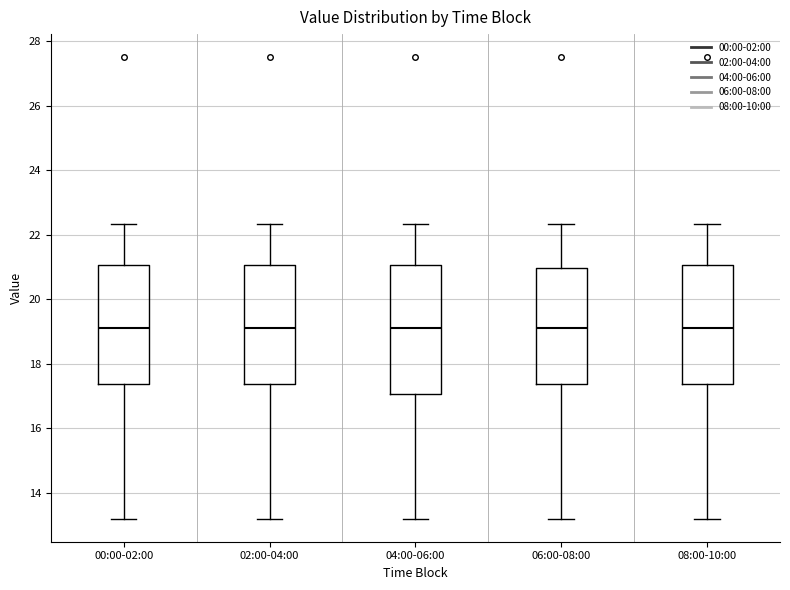

Reading left to right, read every box against the y-axis: the position of its median line, the range the box covers, and the ends of its whiskers. The values are not printed on the chart, so give them approximately, as read against the axis.

00:00-02:00: median 19.2, box 17.4 to 21.0, whiskers 13.2 to 22.4
02:00-04:00: median 19.2, box 17.4 to 21.0, whiskers 13.2 to 22.4
04:00-06:00: median 19.2, box 17.0 to 21.0, whiskers 13.2 to 22.4
06:00-08:00: median 19.2, box 17.4 to 21.0, whiskers 13.2 to 22.4
08:00-10:00: median 19.2, box 17.4 to 21.0, whiskers 13.2 to 22.4